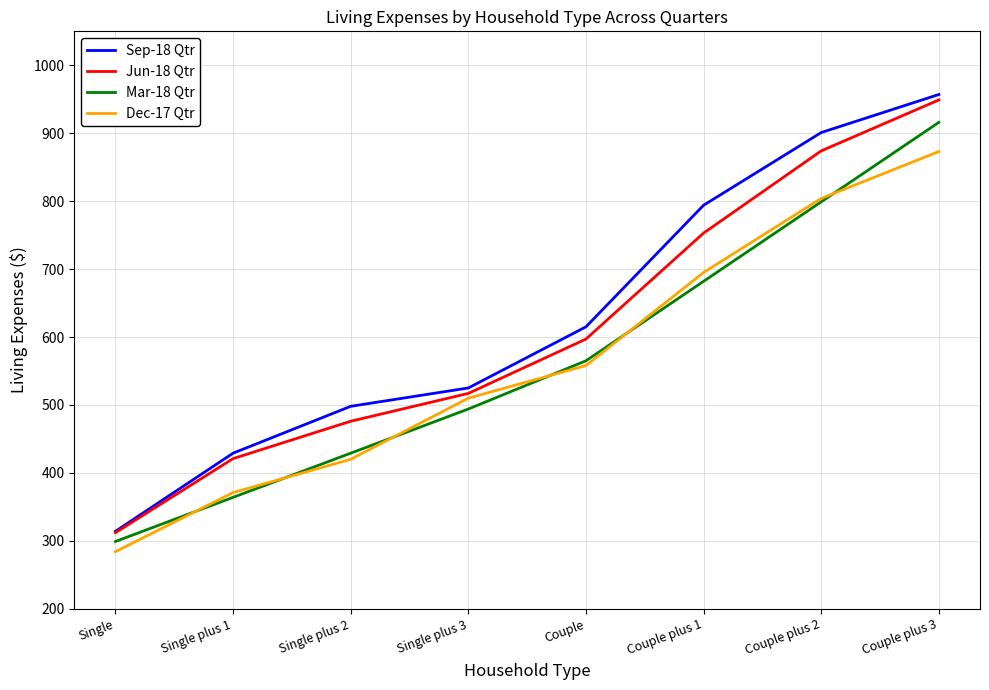

Rank the categories by Dec-17 Qtr value from highest to lowest.

Couple plus 3, Couple plus 2, Couple plus 1, Couple, Single plus 3, Single plus 2, Single plus 1, Single